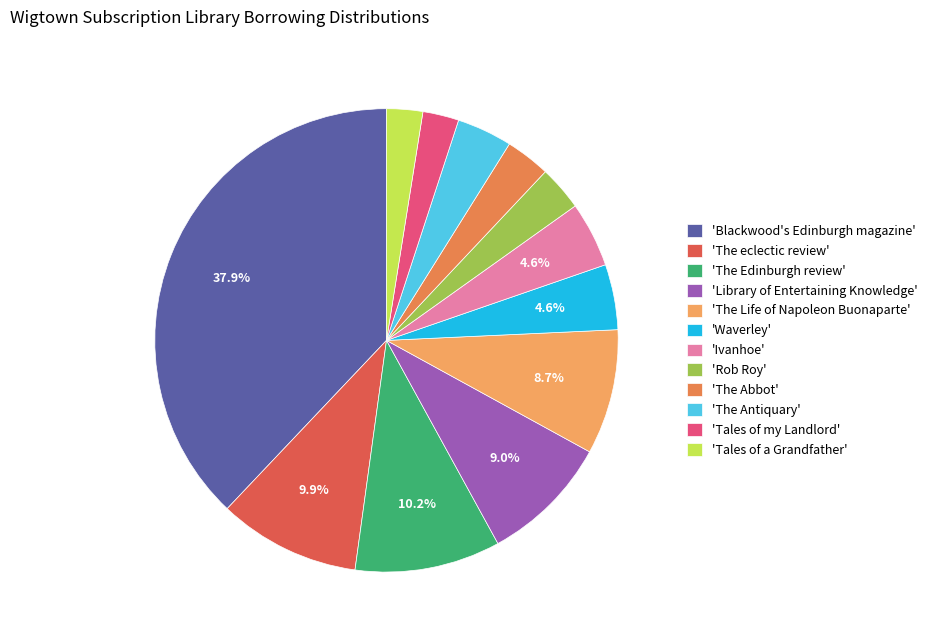

Is there any slice that represents more than half of the pie?

No